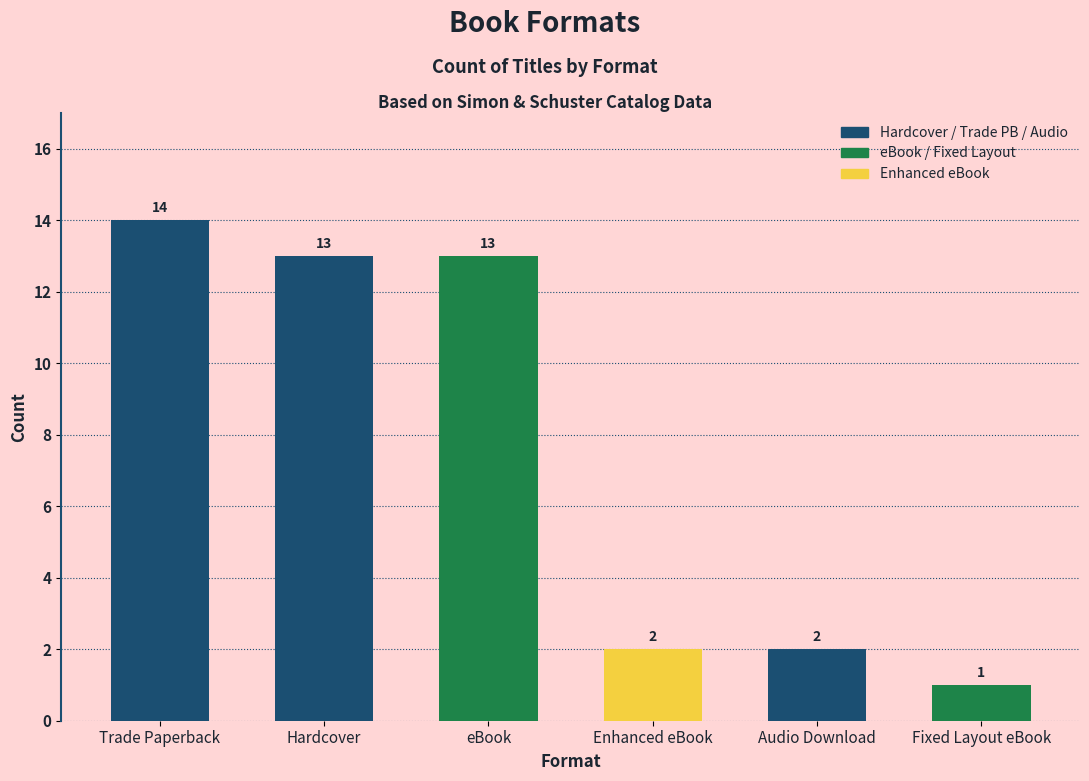

Where does the data first go above 13?

Trade Paperback